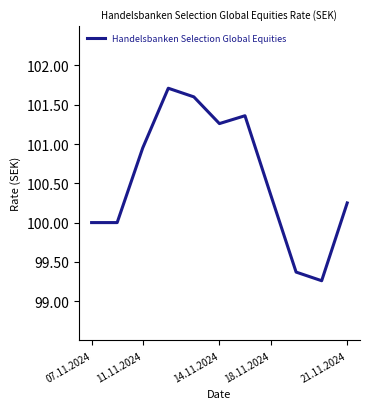

What is the greatest value displayed?

101.7